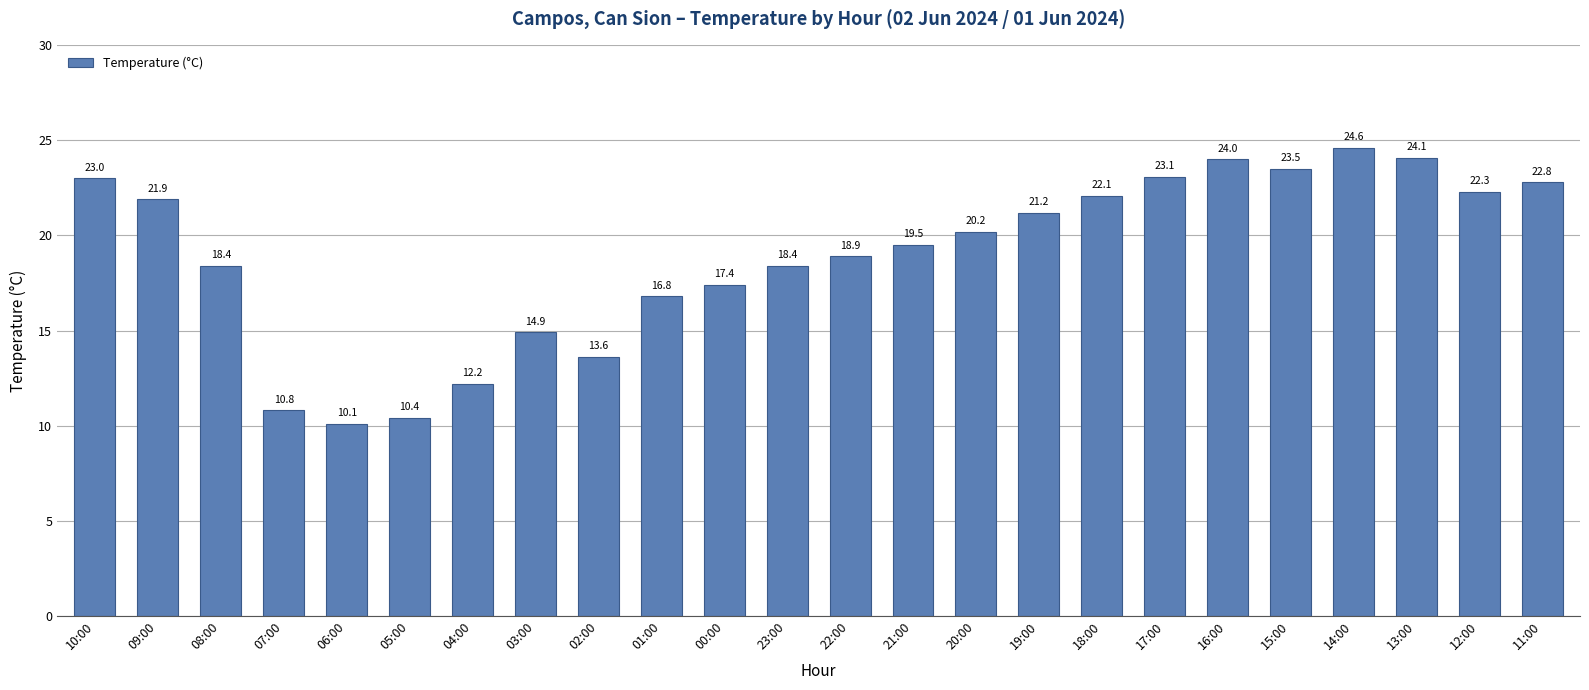

What is the difference between the maximum and minimum values?

14.5